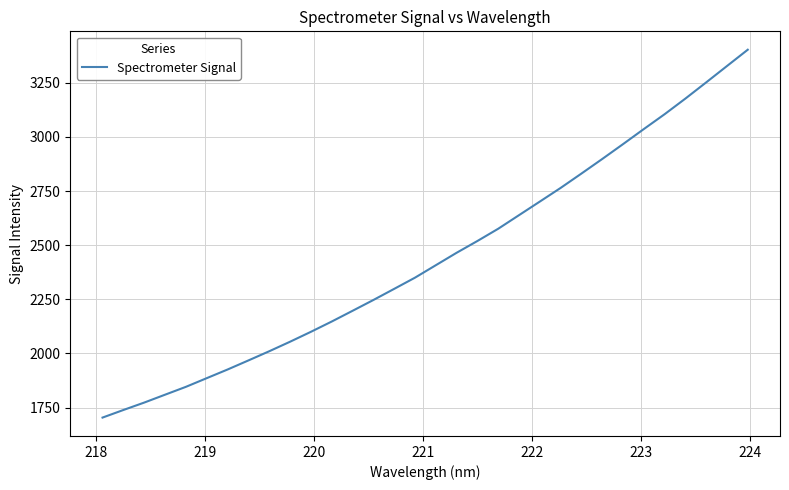

What is the maximum value shown in the chart?

3402.6